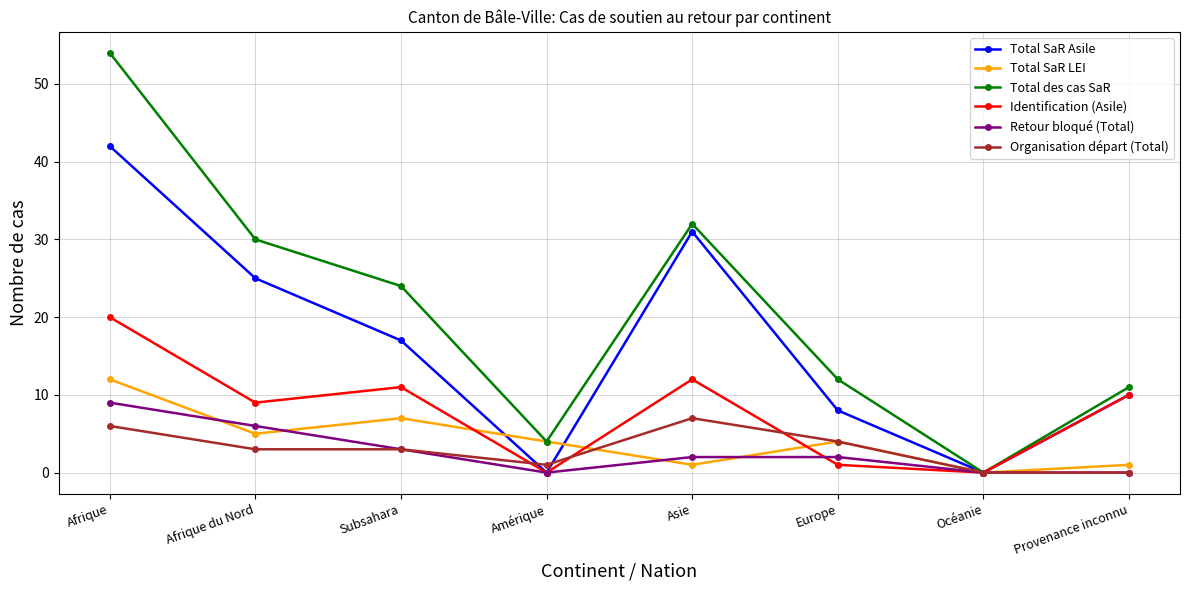

At which category does Retour bloqué (Total) reach its first local valley?

Amérique